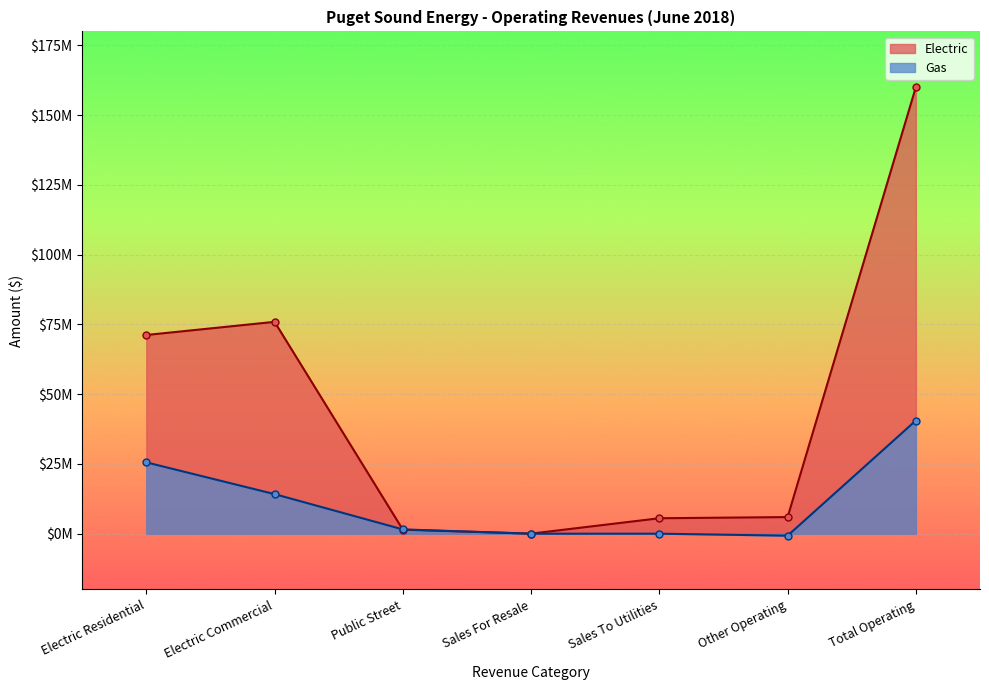

How many lines are shown in the chart?

2